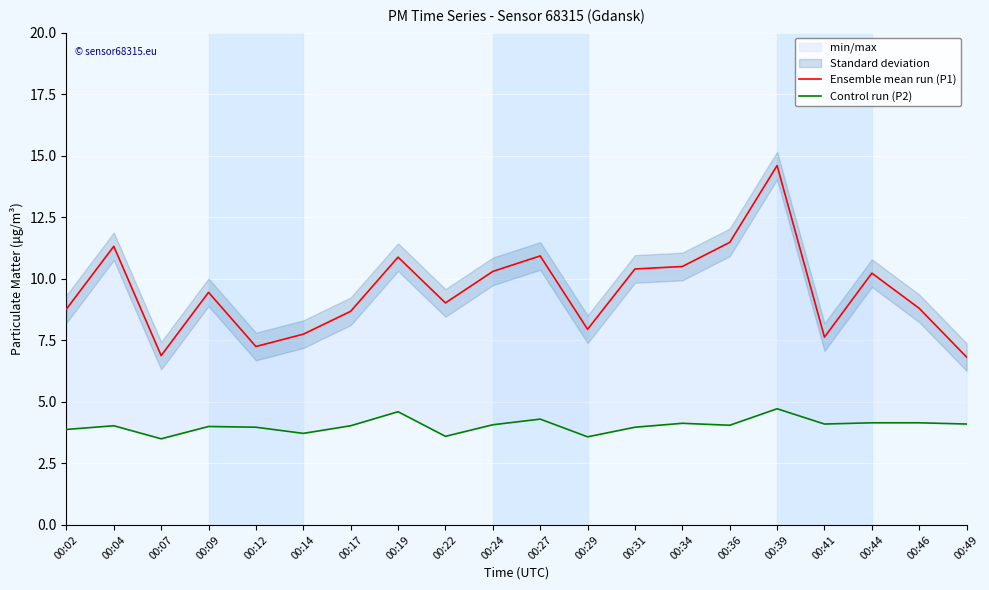

Reading left to right, transcribe all the data shown in this chart.

Ensemble mean run (P1): 00:02=8.8	00:04=11.3	00:07=6.9	00:09=9.4	00:12=7.2	00:14=7.8	00:17=8.7	00:19=10.9	00:22=9.0	00:24=10.3	00:27=10.9	00:29=8.0	00:31=10.4	00:34=10.5	00:36=11.5	00:39=14.6	00:41=7.6	00:44=10.2	00:46=8.8	00:49=6.8
Control run (P2): 00:02=3.9	00:04=4.0	00:07=3.5	00:09=4.0	00:12=4.0	00:14=3.7	00:17=4.0	00:19=4.6	00:22=3.6	00:24=4.1	00:27=4.3	00:29=3.6	00:31=4.0	00:34=4.1	00:36=4.0	00:39=4.7	00:41=4.1	00:44=4.2	00:46=4.2	00:49=4.1